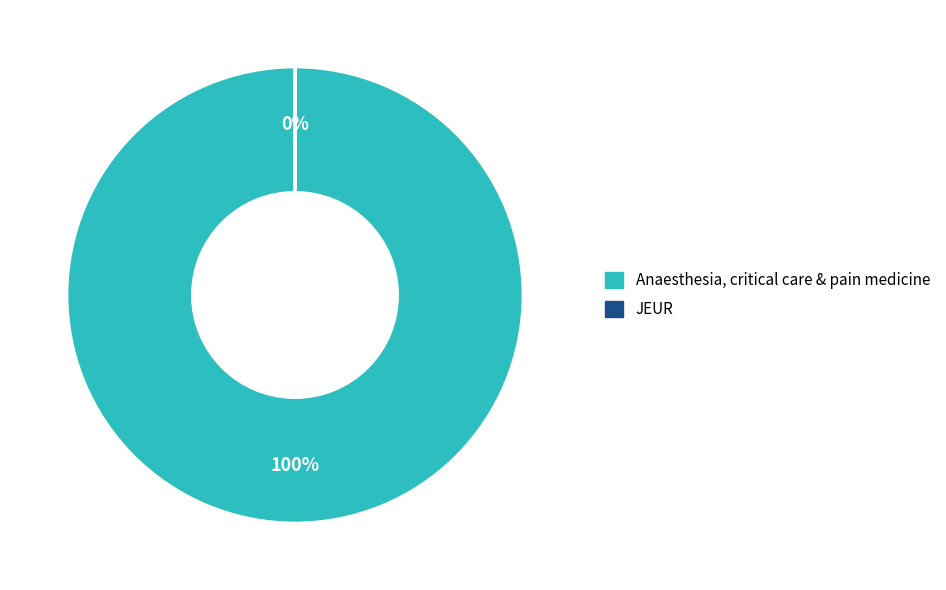

Rank the categories by value from highest to lowest.

Anaesthesia, critical care & pain medicine, JEUR